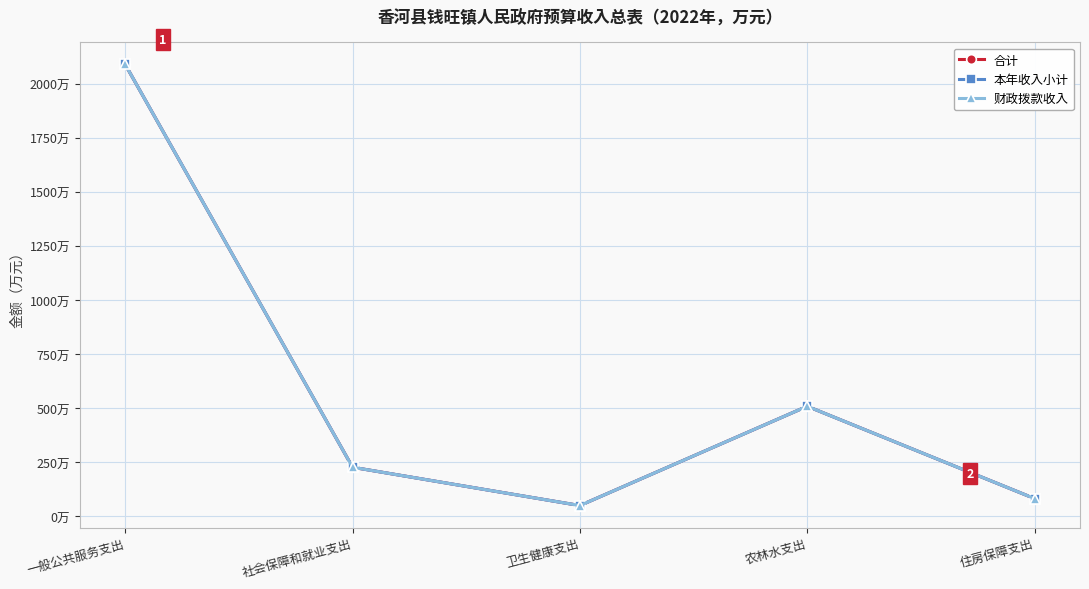

Does the chart display data point markers on the line(s)?

Yes